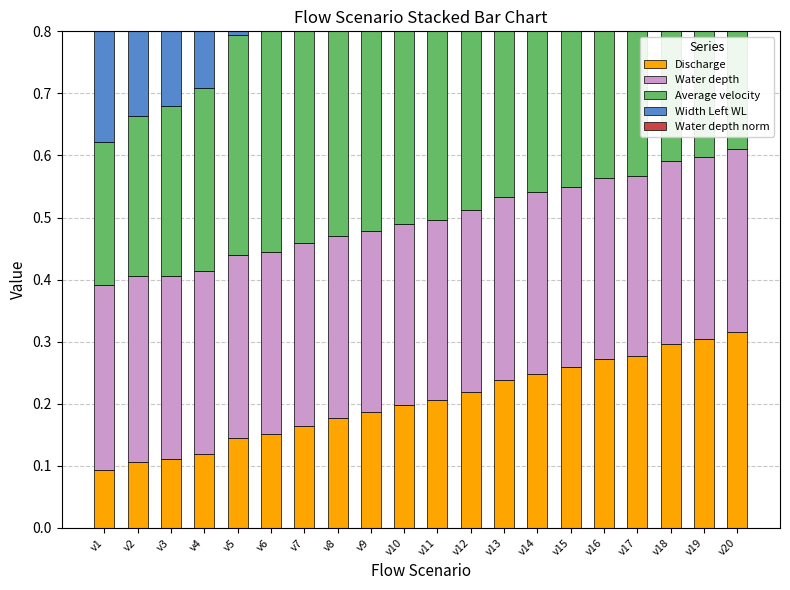

True or false: Discharge has a value of 0.5 at v19.

False